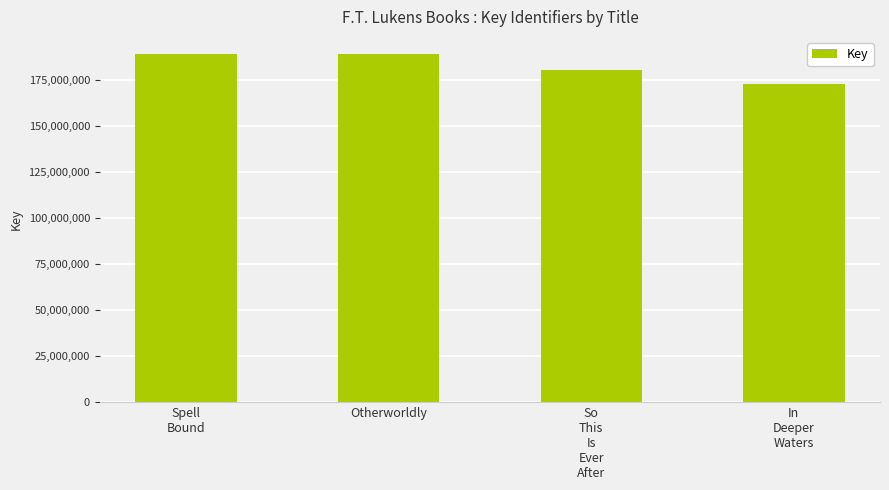

The value at So
This
Is
Ever
After is 270983586. True or false?

False